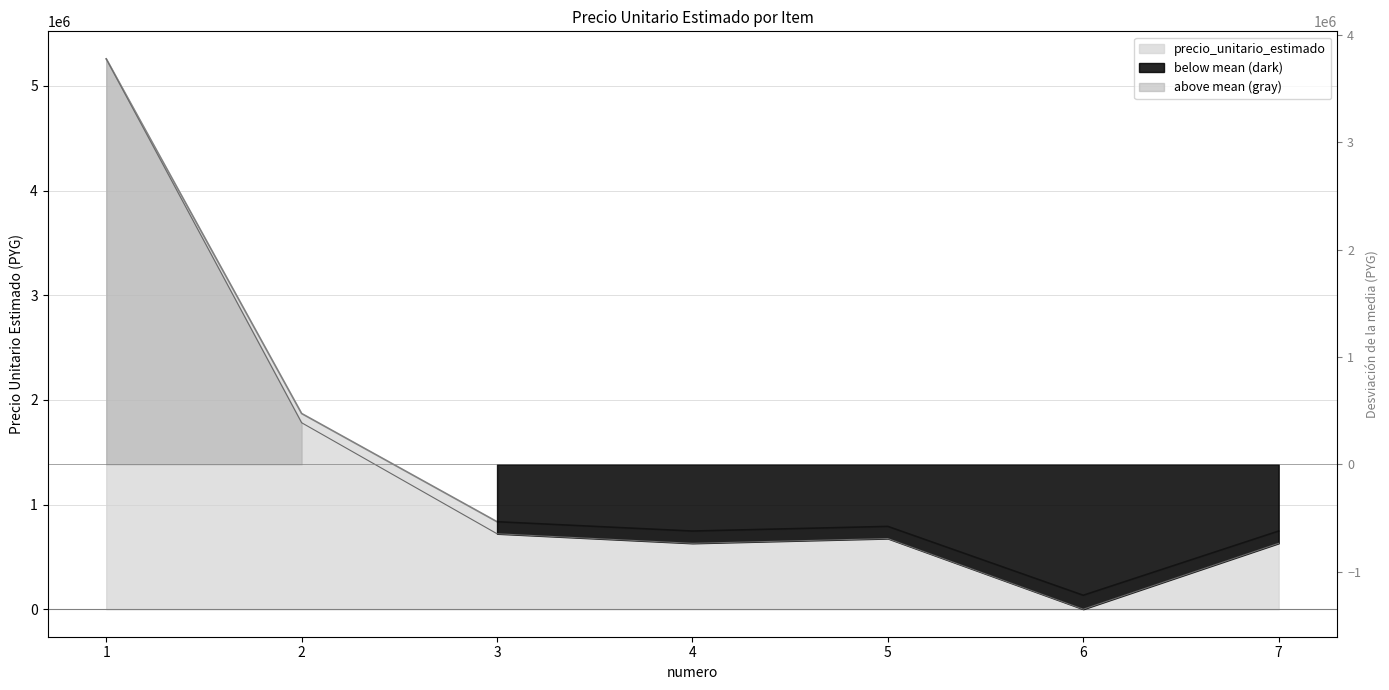

The value at 5 is 516130. True or false?

False